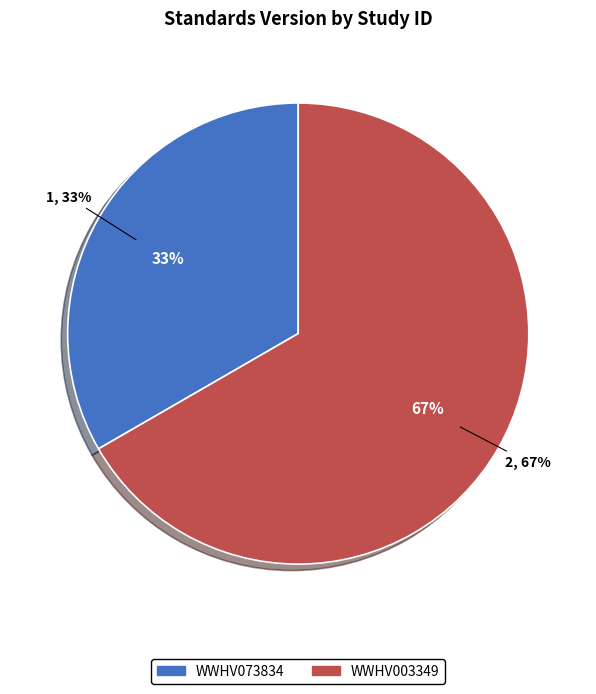

Does any single category account for the majority?

Yes